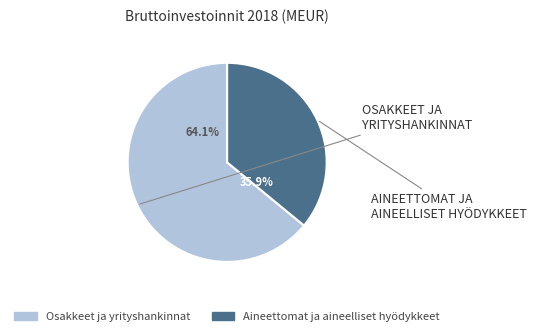

How many slices are in this pie chart?

2